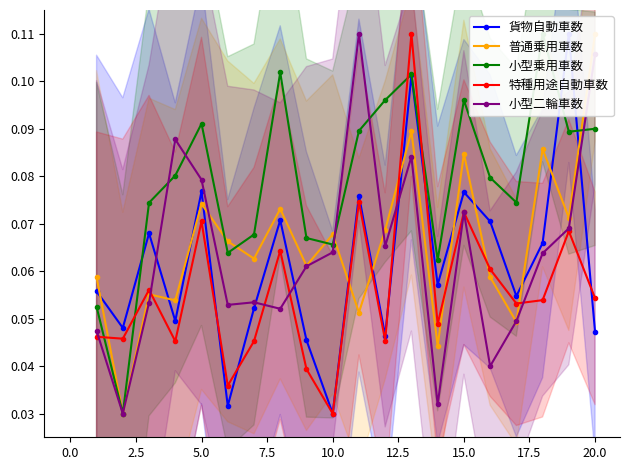

True or false: 特種用途自動車数 has more than 1 points higher than both neighbors.

True